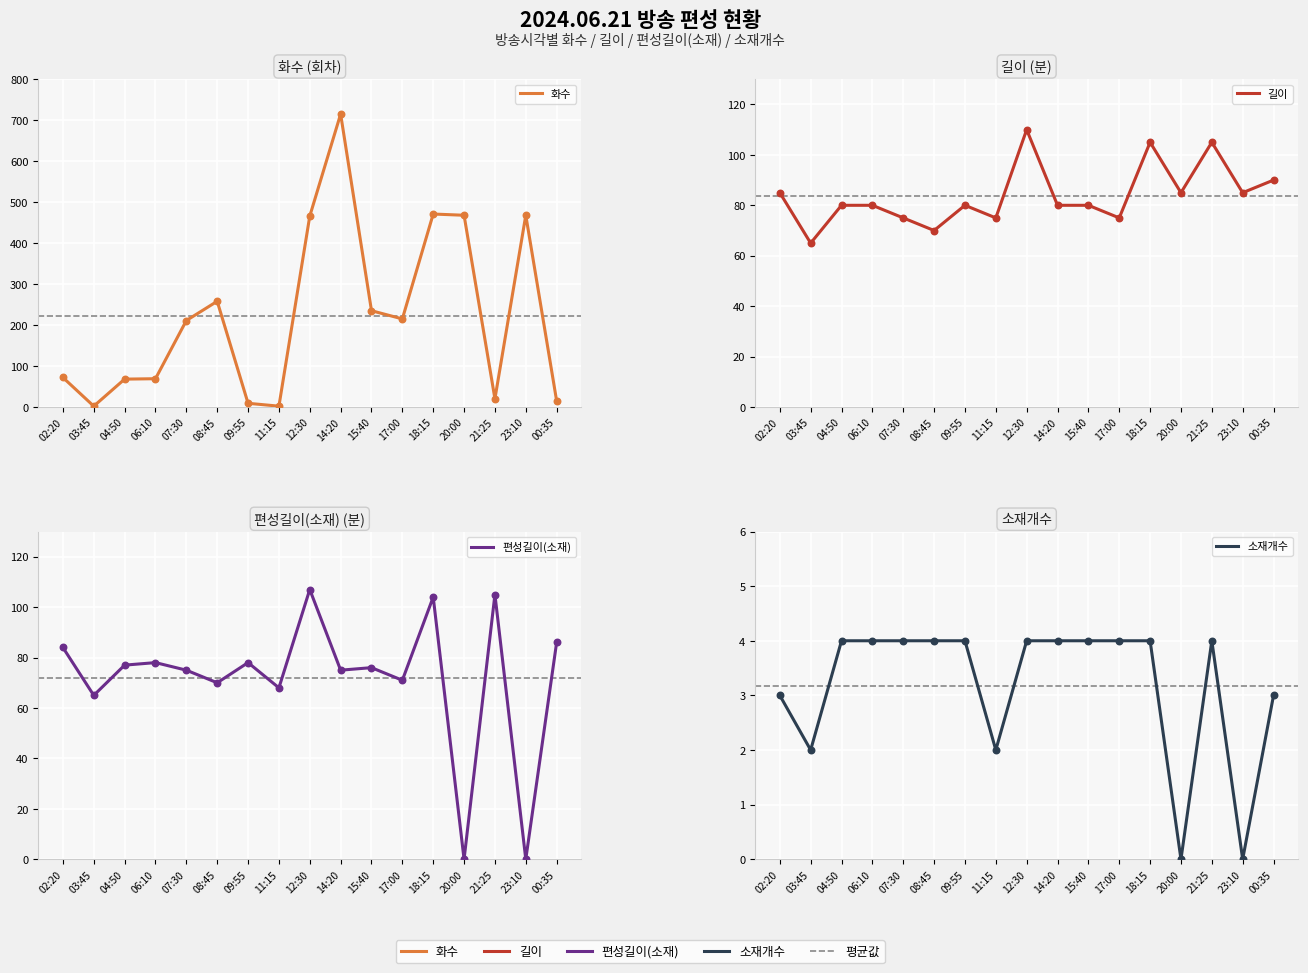

Is the value of 화수 at 23:10 greater than the value of 길이 at 17:00?

Yes